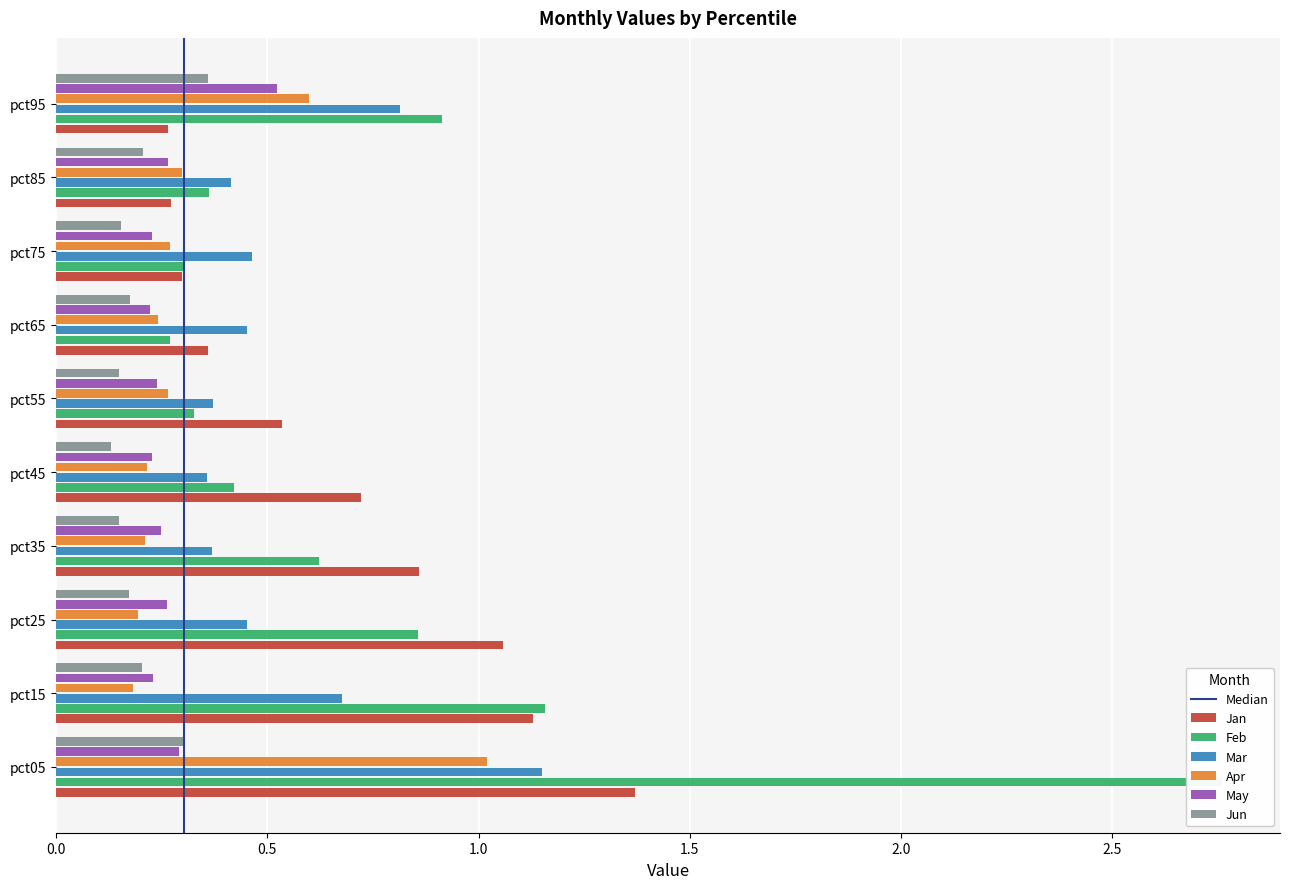

What are all the series names shown in the legend?

Jan, Feb, Mar, Apr, May, Jun